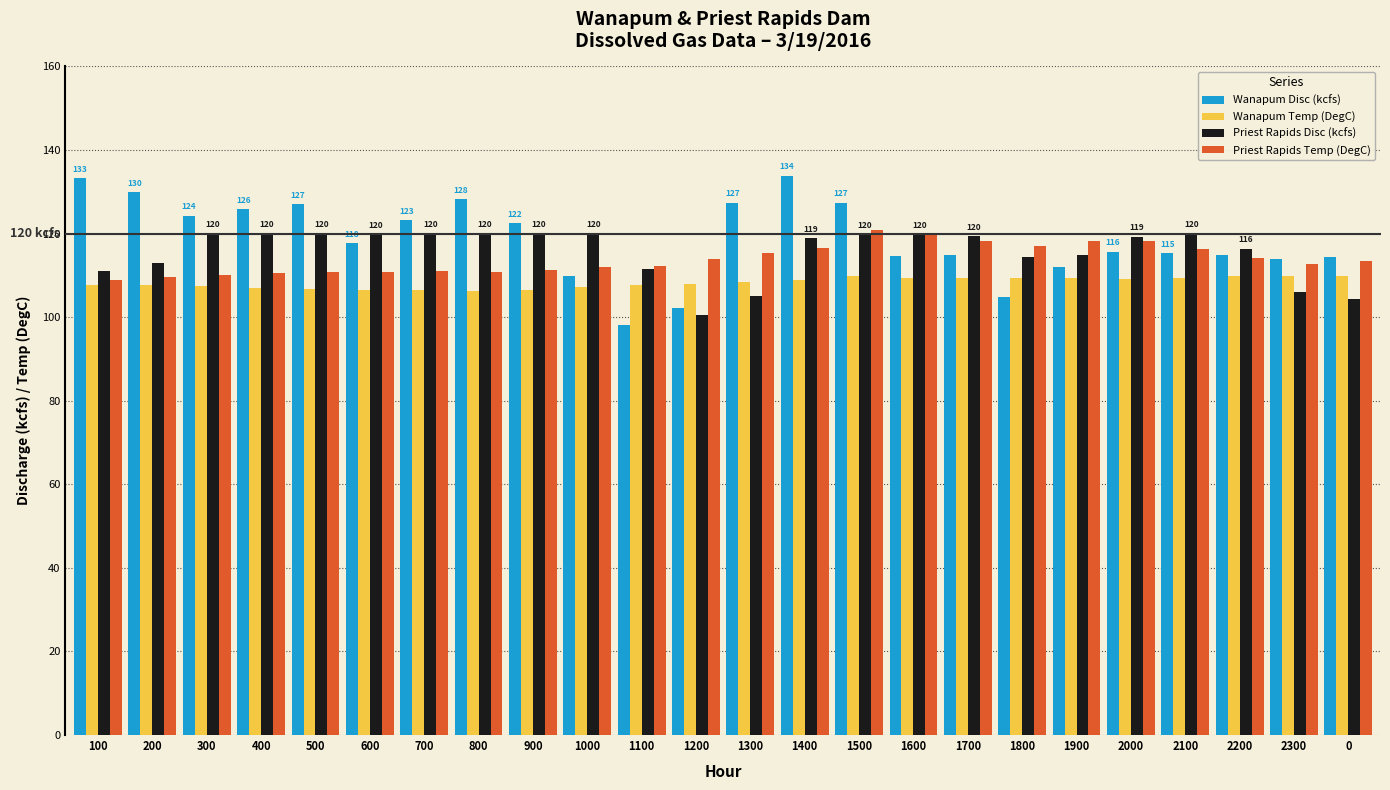

The Priest Rapids Temp (DegC) series shows 120.8 at 1500. True or false?

True